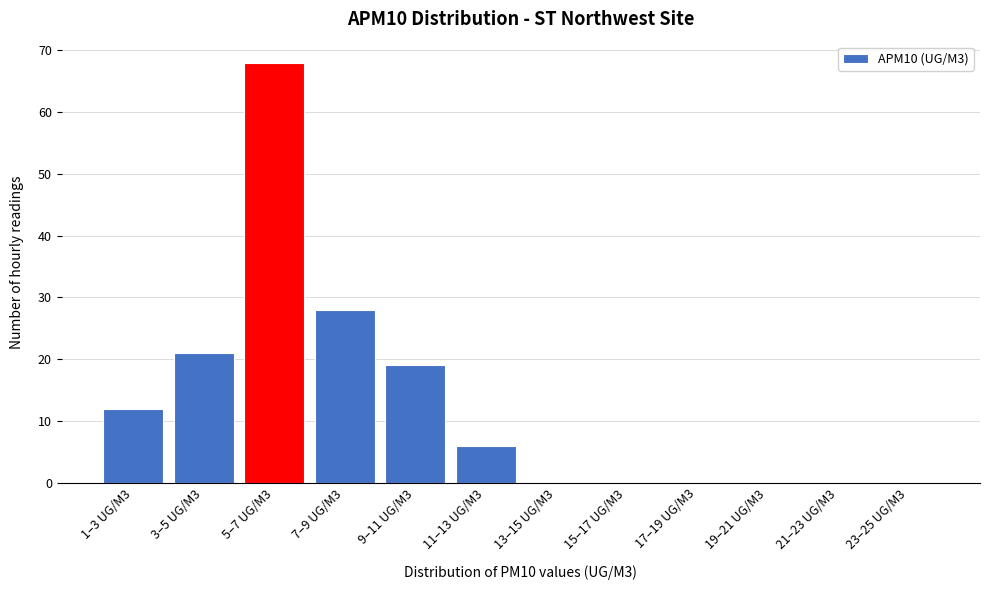

Reading right to left, transcribe all the data shown in this chart.

23–25 UG/M3=0	21–23 UG/M3=0	19–21 UG/M3=0	17–19 UG/M3=0	15–17 UG/M3=0	13–15 UG/M3=0	11–13 UG/M3=6	9–11 UG/M3=19	7–9 UG/M3=28	5–7 UG/M3=68	3–5 UG/M3=21	1–3 UG/M3=12